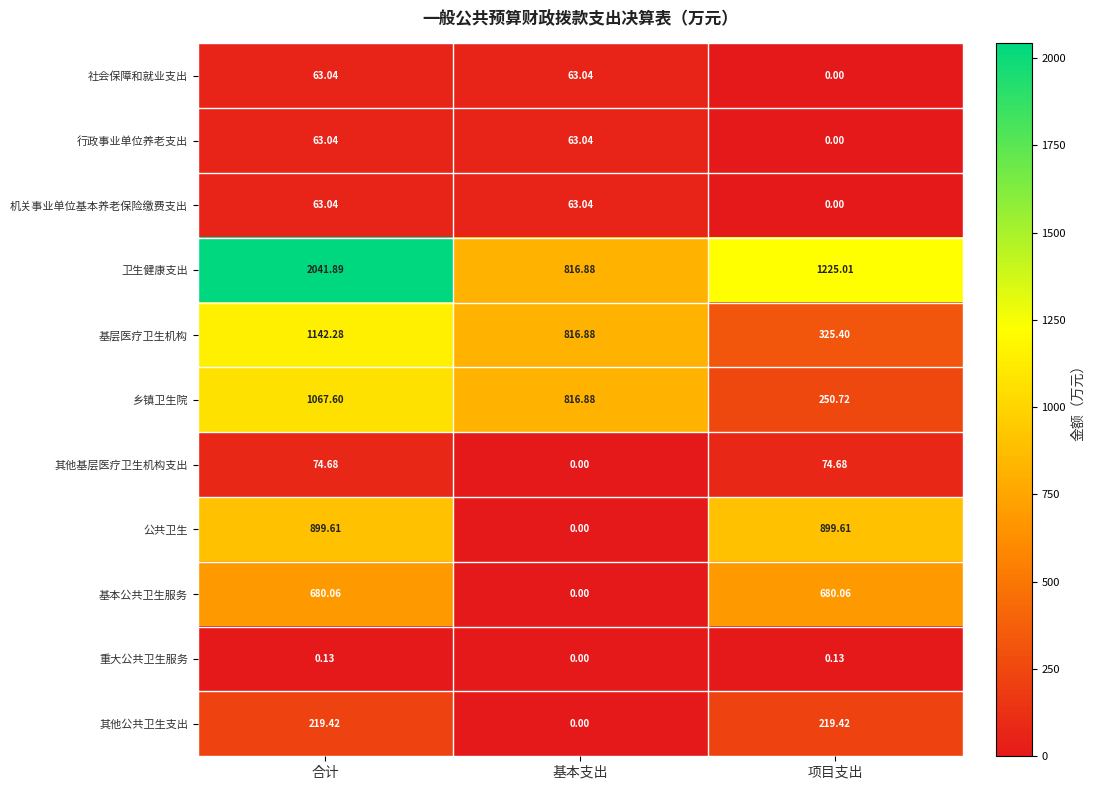

Where does the 乡镇卫生院 series first go above 816?

合计